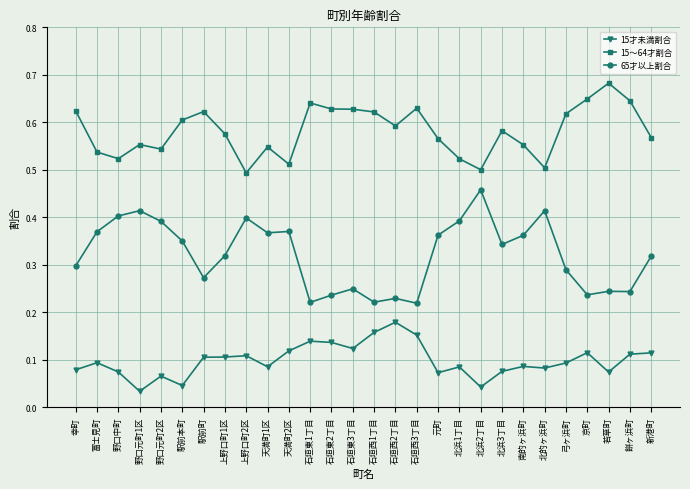

What are all the series names shown in the legend?

15才未満割合, 15～64才割合, 65才以上割合